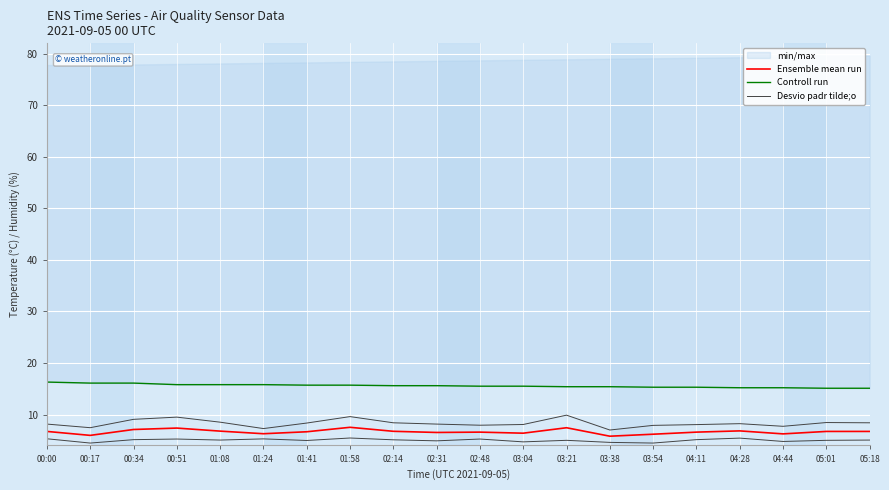

How many categories are shown in the chart?

20